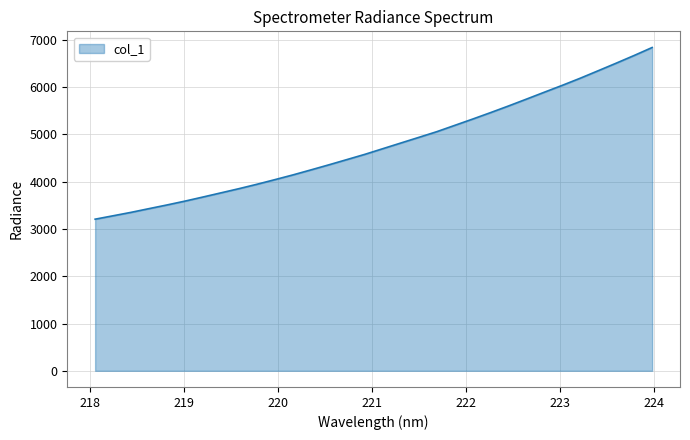

What is the difference between the maximum and minimum values?

3631.9